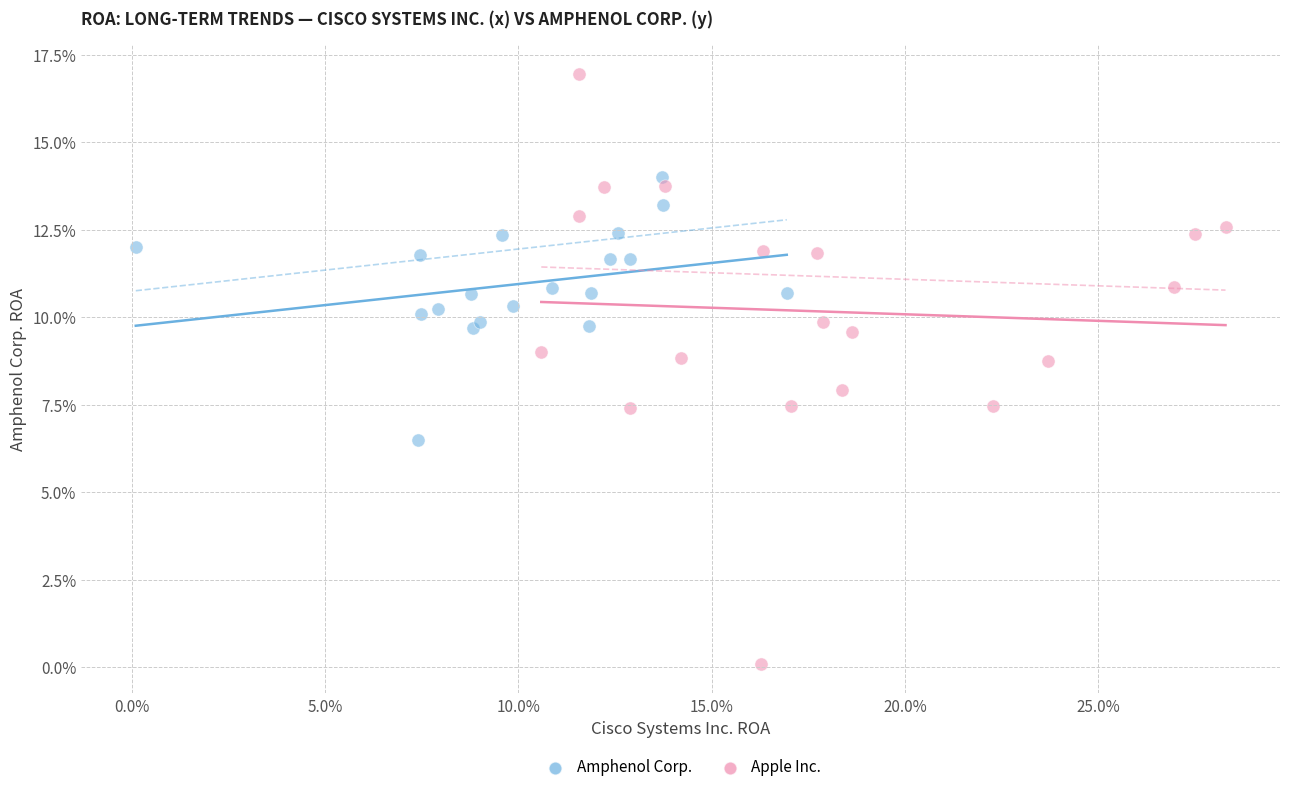

Which series contains the lowest Y value?

Apple Inc.